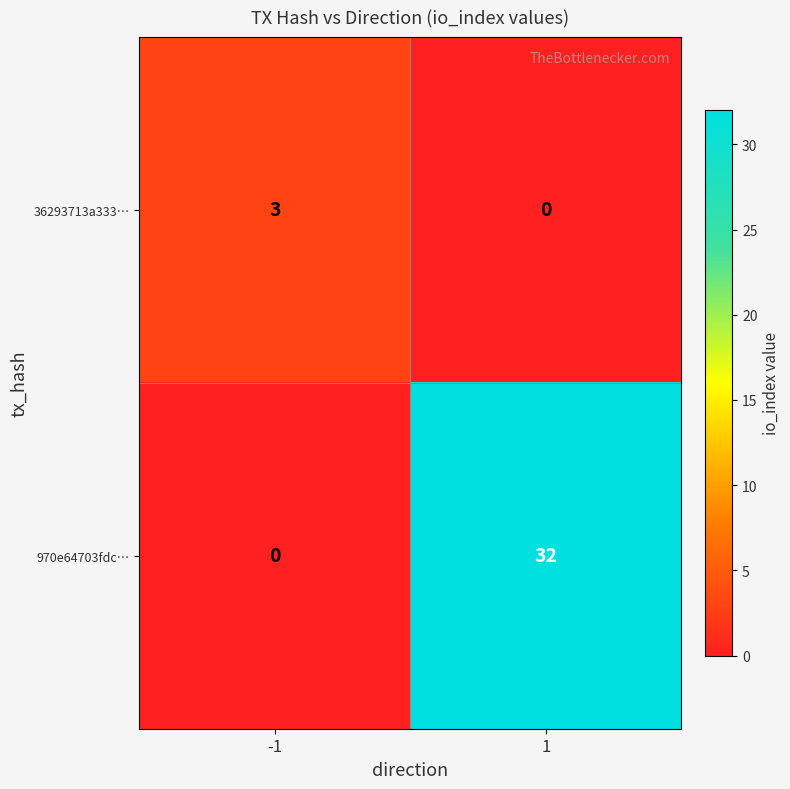

What is the maximum value shown in the chart?

32